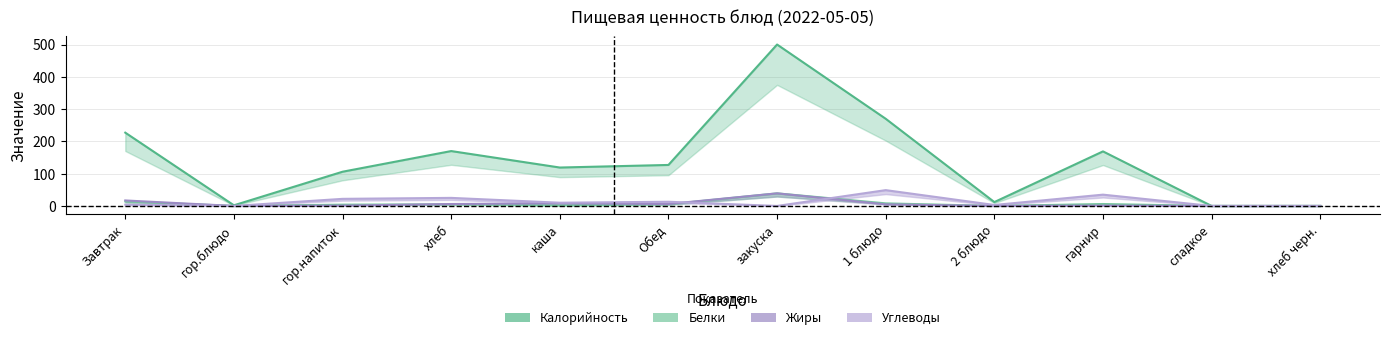

Which series has the largest range (max minus min)?

Калорийность